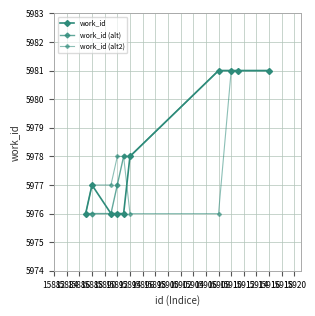

Where is work_id nearest to the value 5978?

15894